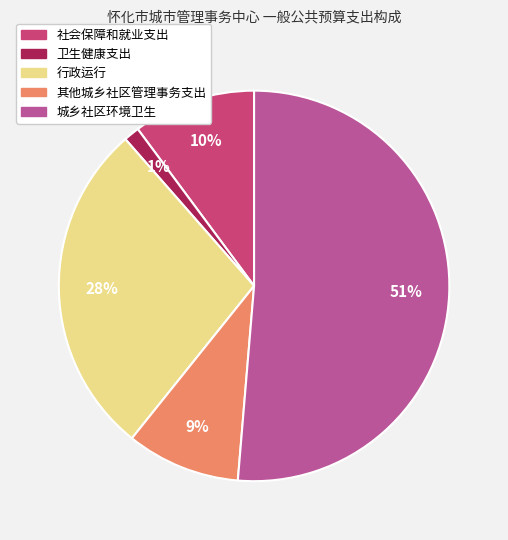

To the nearest percent, what is the difference between the 城乡社区环境卫生 and 其他城乡社区管理事务支出 slice percentages?

42%